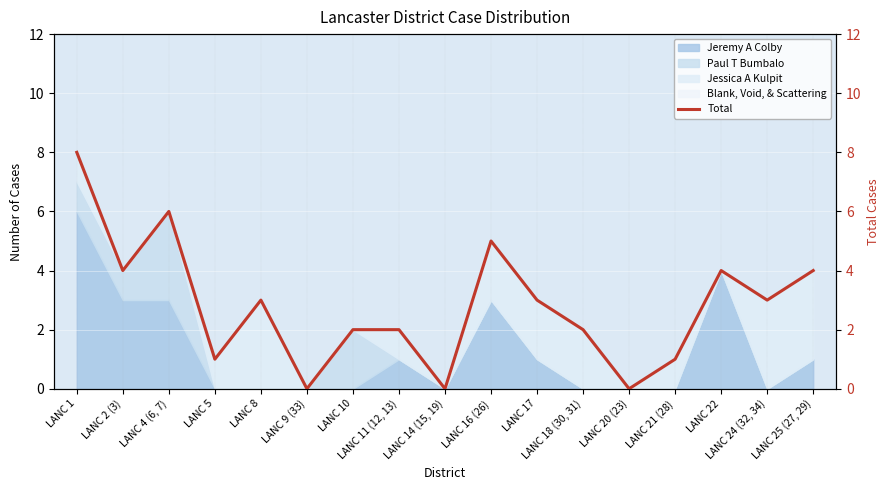

What is the maximum value shown in the chart?

8